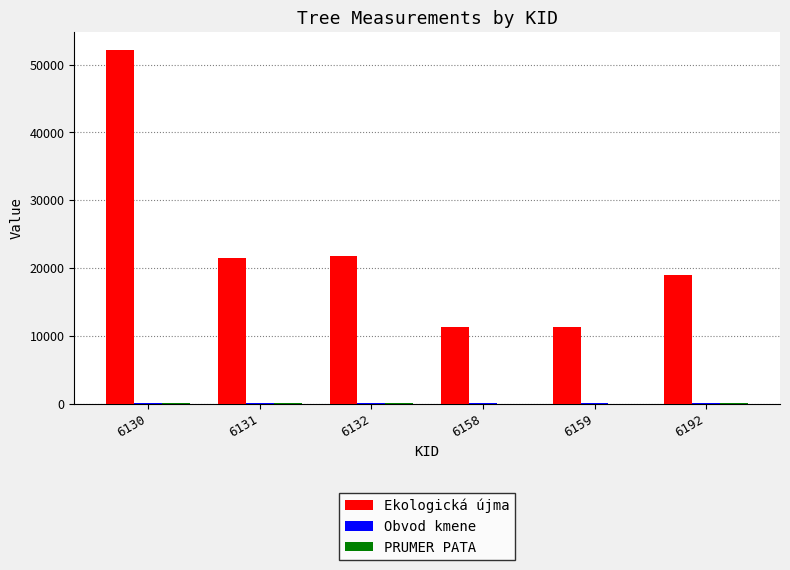

At which category is the sum across all series the highest?

6130